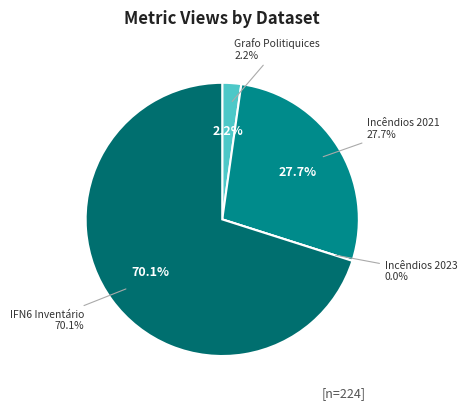

Combined, what portion of the pie is estatisticas-de-incendios-florestais (2021) and grafo-de-relacoes-do-politiquices-pt?

29.9%